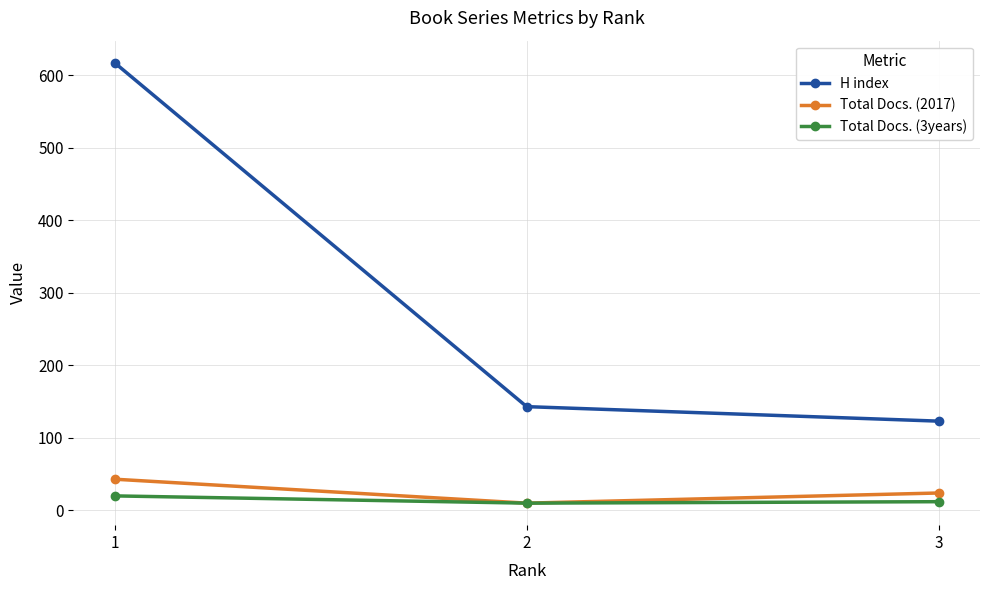

What is the spread (max minus min) of values at 1?

597